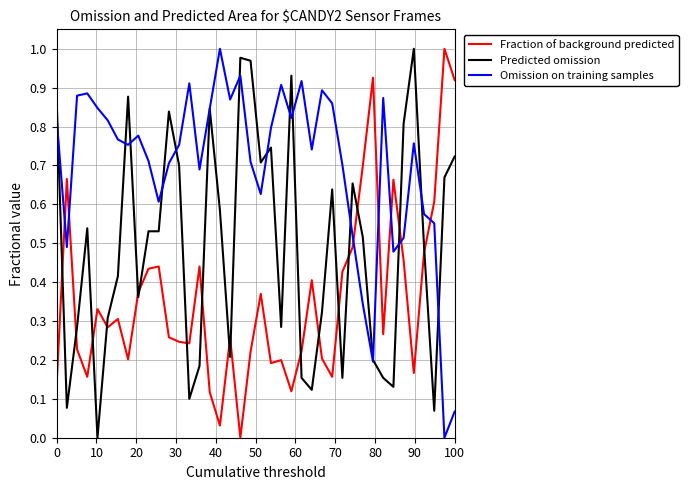

After their last crossing, which series has the higher values: Omission on training samples or Predicted omission?

Predicted omission